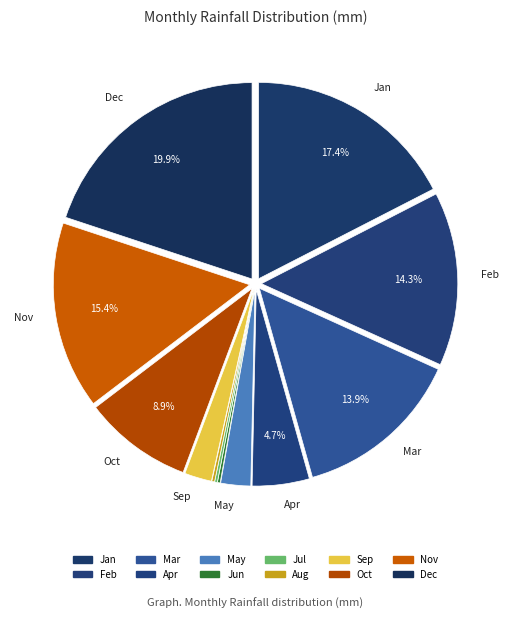

What is the ratio of the value at Sep to the value at Jul?

10.0